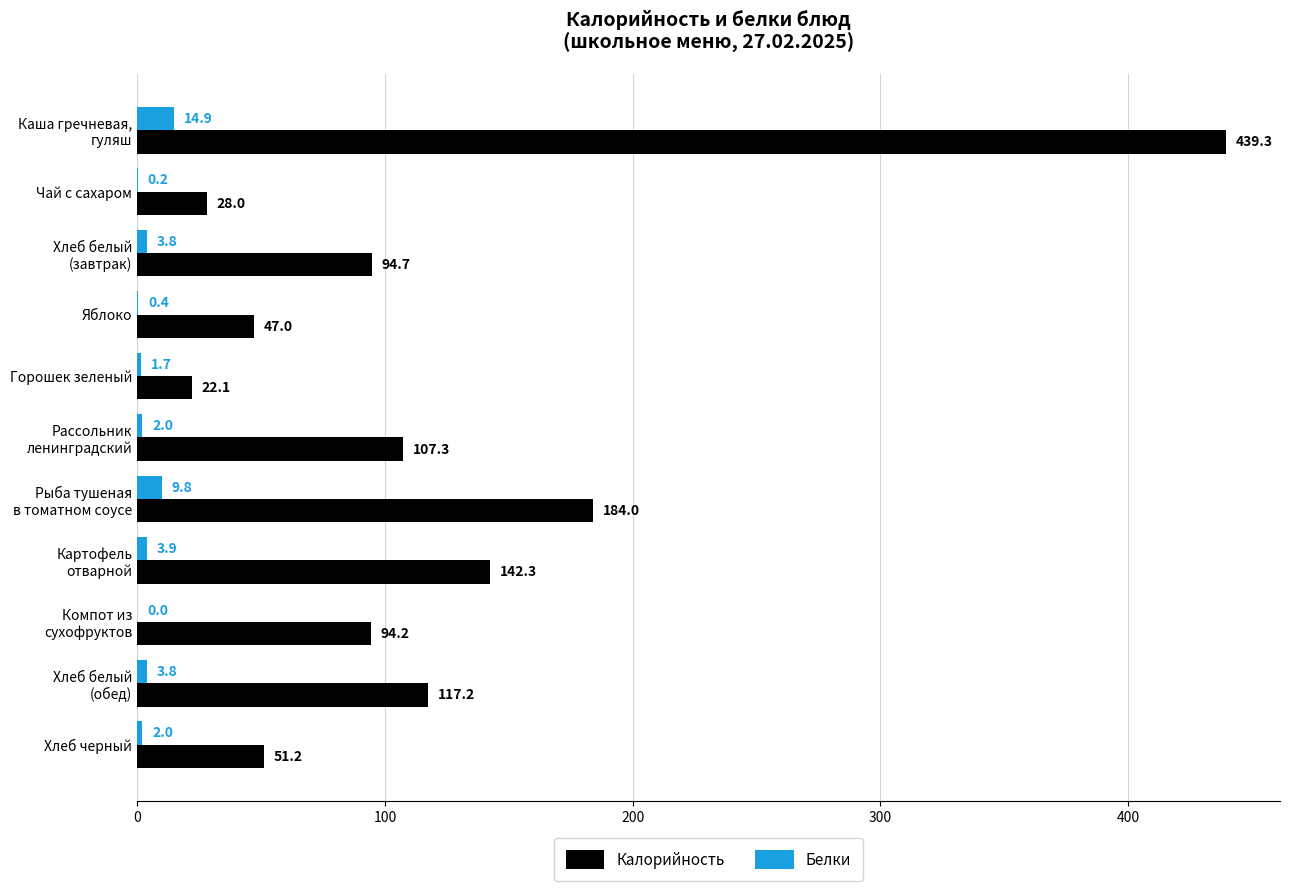

The Белки series shows 2.0 at Хлеб черный. True or false?

True